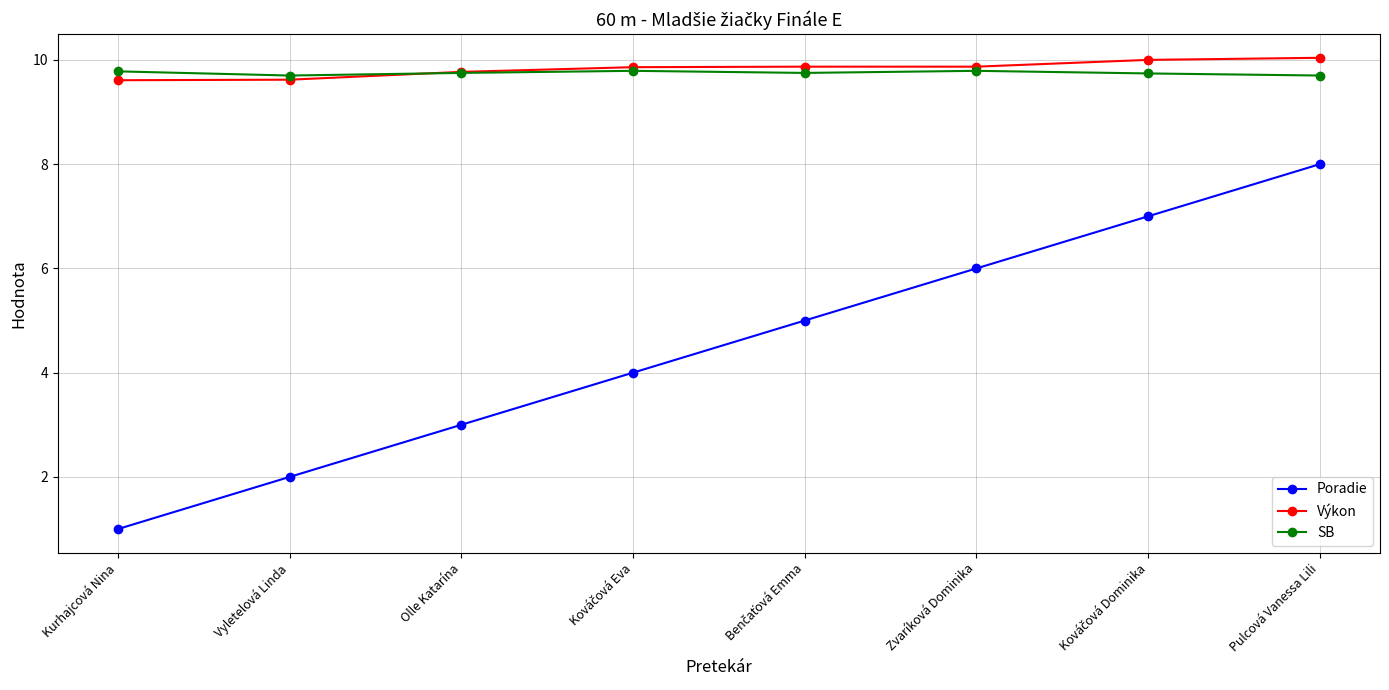

How many lines are shown in the chart?

3